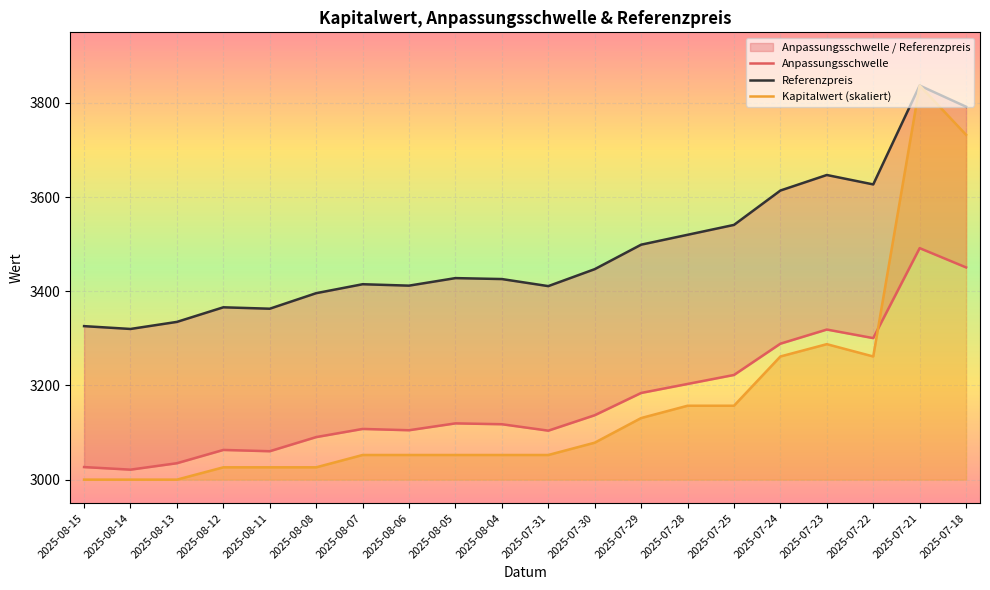

Rank the series by their maximum value, from lowest to highest.

Anpassungsschwelle, Referenzpreis, Kapitalwert (skaliert)